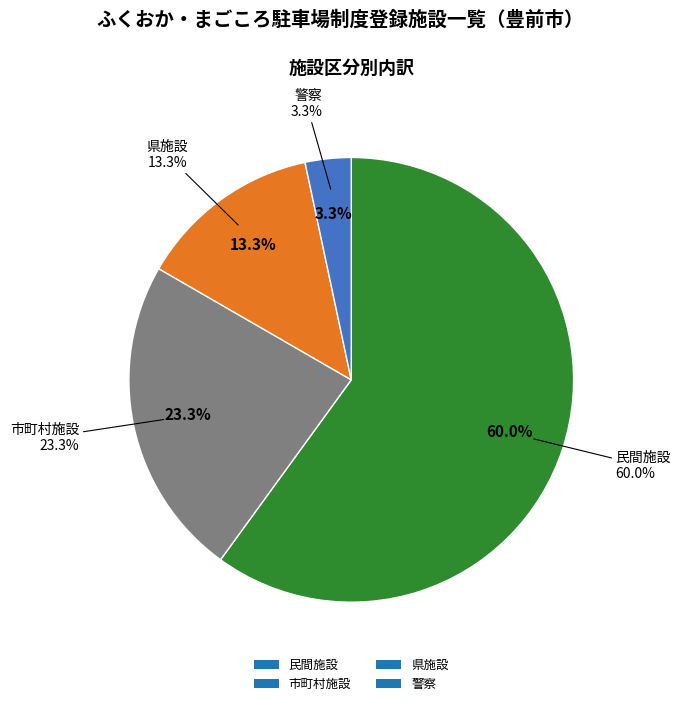

Is there a majority slice in this chart?

Yes